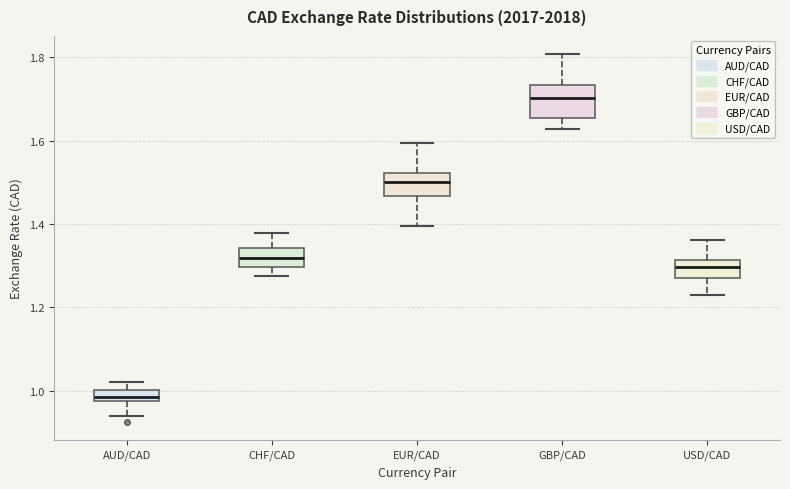

Which box's median line is the highest?

GBP/CAD